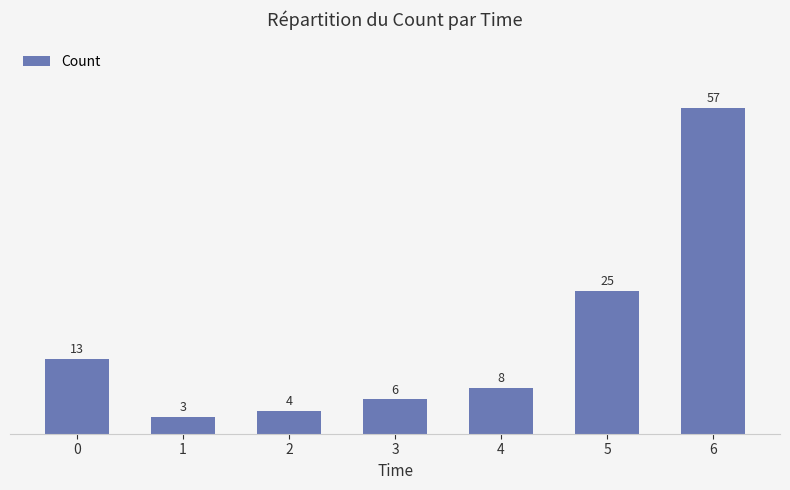

Which category has the lowest value across all series?

1